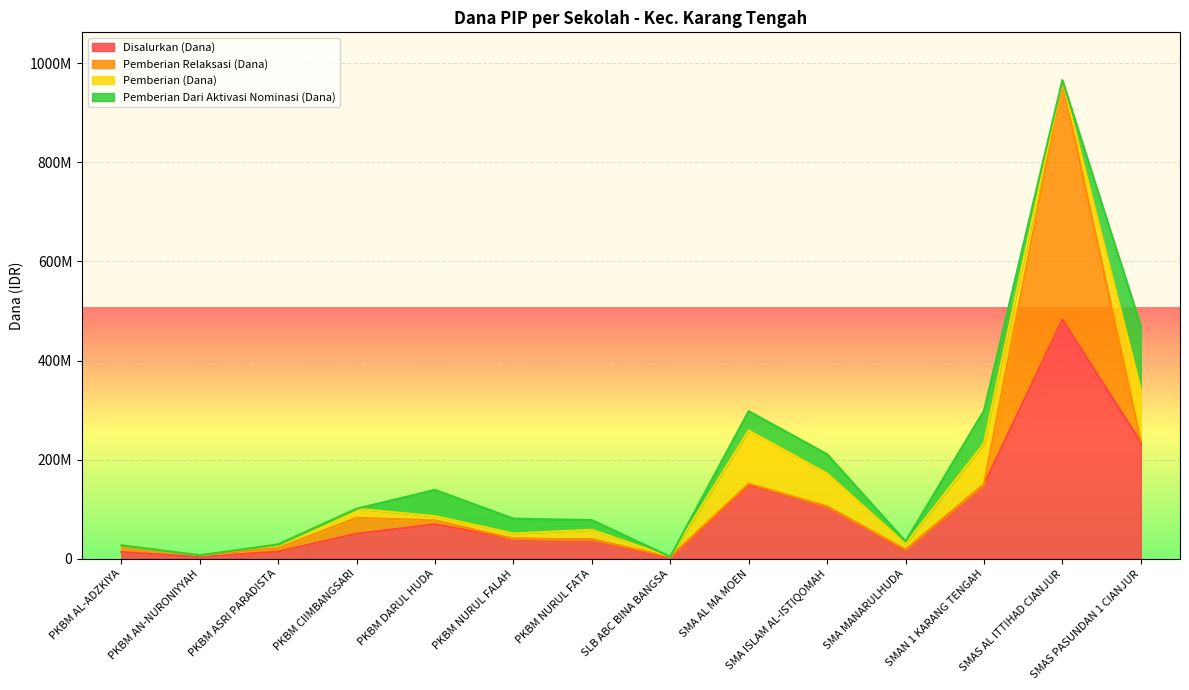

Between SMA AL MA MOEN and SMAN 1 KARANG TENGAH, which series saw the biggest shift?

Pemberian Dari Aktivasi Nominasi (Dana)